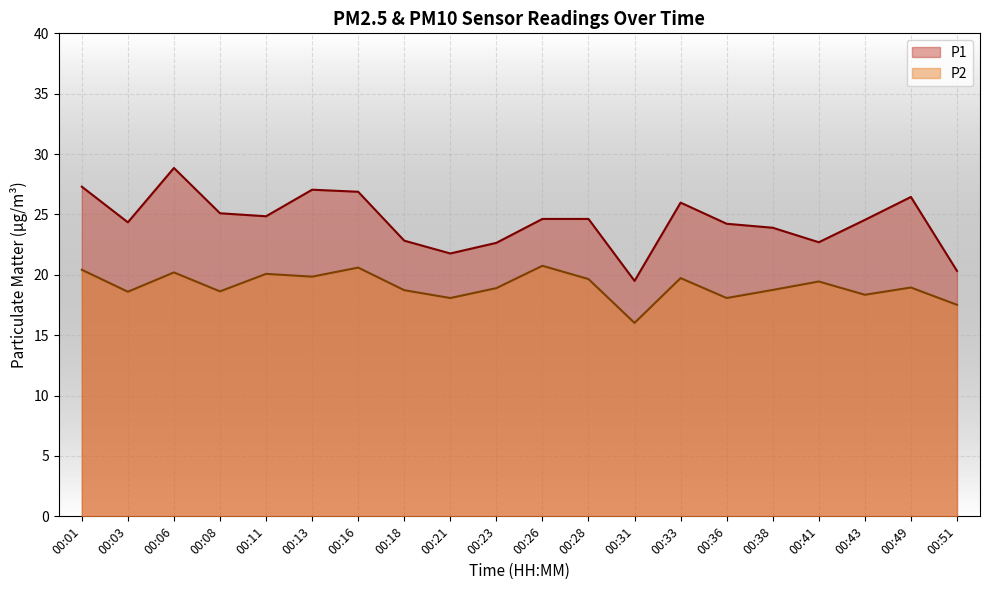

Reading right to left, list all the values displayed in this chart.

P1: 00:51=20.3	00:49=26.4	00:43=24.6	00:41=22.7	00:38=23.9	00:36=24.2	00:33=26.0	00:31=19.5	00:28=24.6	00:26=24.6	00:23=22.6	00:21=21.8	00:18=22.8	00:16=26.9	00:13=27.1	00:11=24.9	00:08=25.1	00:06=28.9	00:03=24.4	00:01=27.3
P2: 00:51=17.5	00:49=18.9	00:43=18.4	00:41=19.4	00:38=18.8	00:36=18.1	00:33=19.7	00:31=16.0	00:28=19.6	00:26=20.8	00:23=18.9	00:21=18.1	00:18=18.7	00:16=20.6	00:13=19.9	00:11=20.1	00:08=18.6	00:06=20.2	00:03=18.6	00:01=20.4